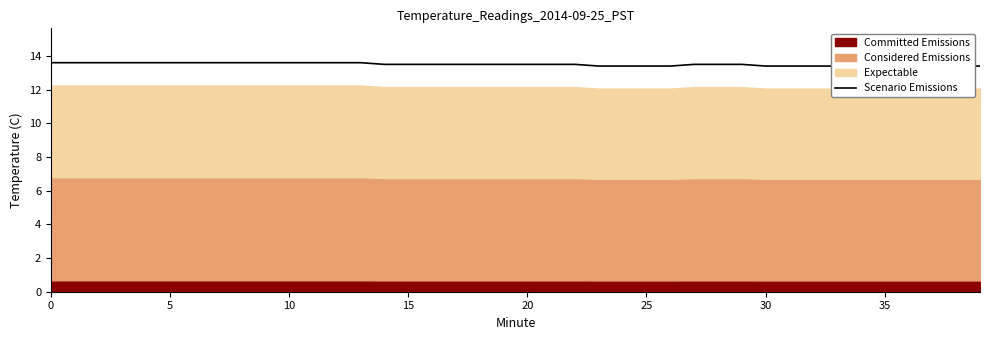

At which label is the value closest to 13?

23